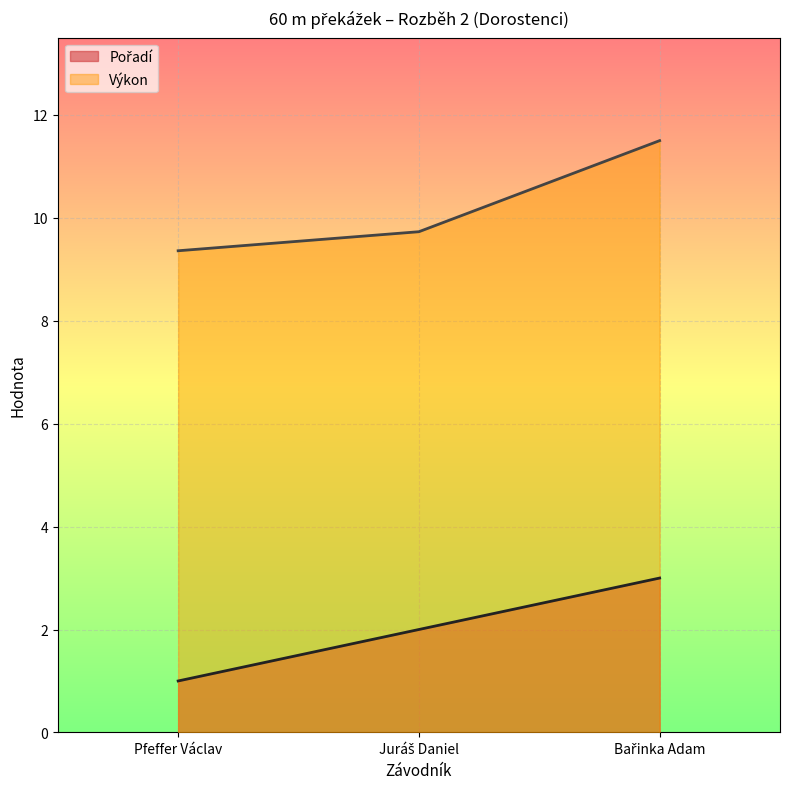

Which series has the widest spread of values?

Výkon